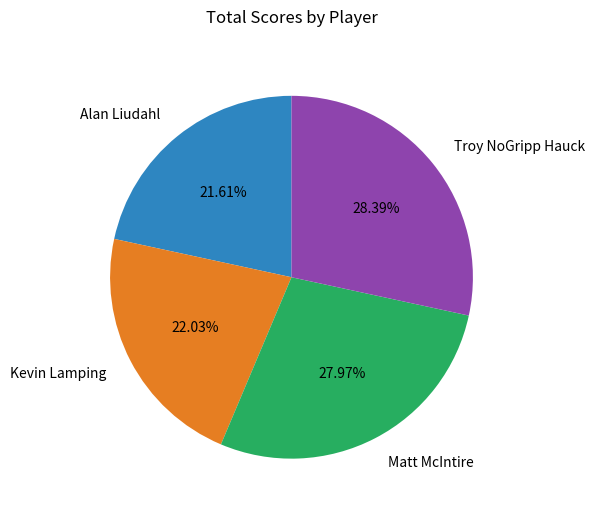

Is there any slice that represents more than half of the pie?

No